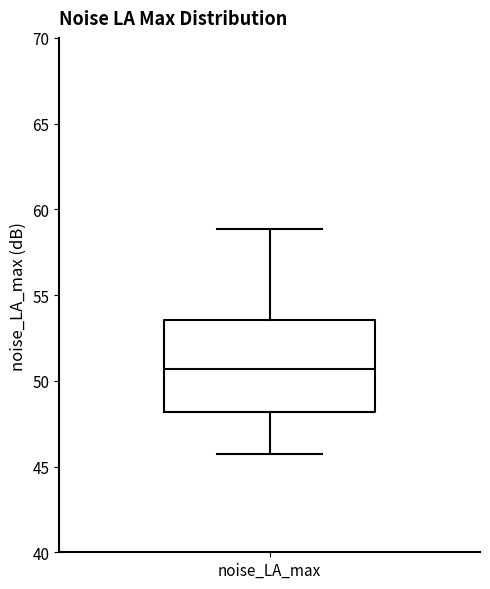

Transcribe this box plot: give where the median line is, the range the box spans, and where the two whiskers end, as read against the y-axis. The values are not printed on the chart, so give them approximately, as read against the axis.

median 50.5, box 48.0 to 53.5, whiskers 45.5 to 59.0